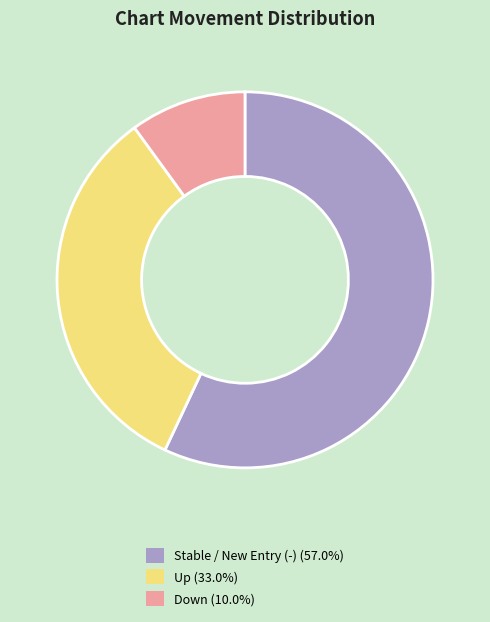

Is there any slice that represents more than half of the pie?

Yes